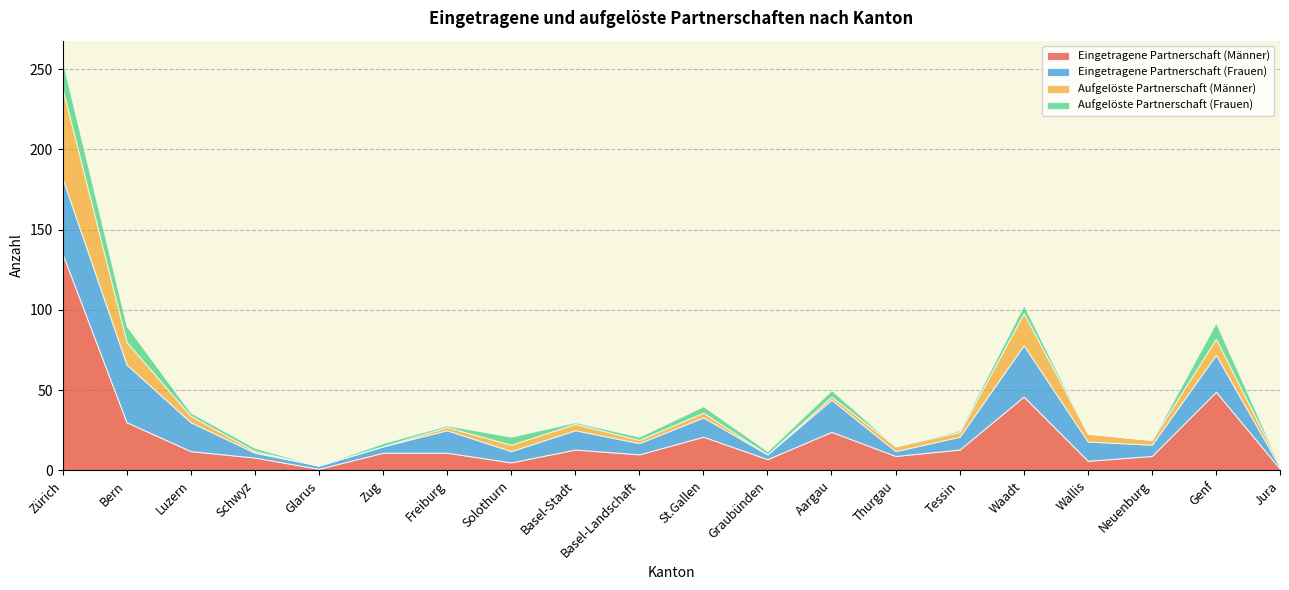

In Aufgelöste Partnerschaft (Männer), how many points are lower than both neighbors (excluding endpoints)?

5